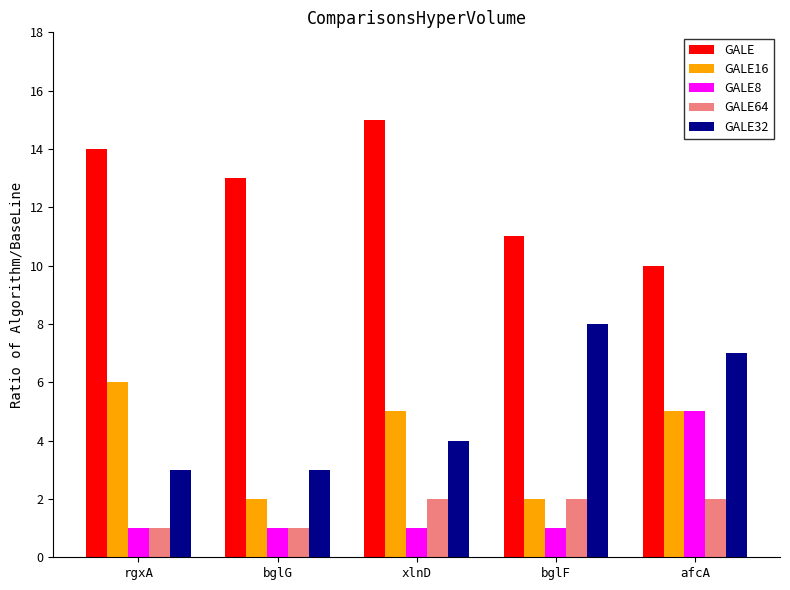

Does the chart contain any negative values?

No